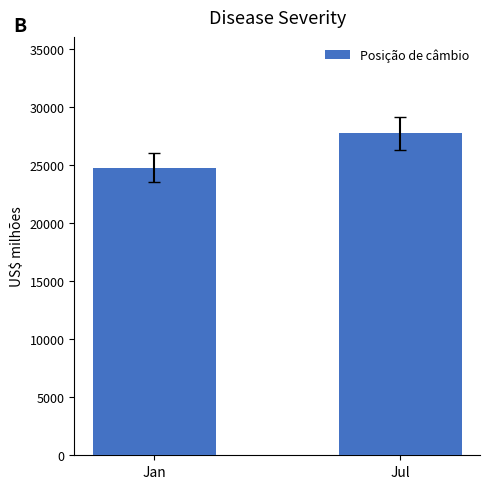

What is the value of the 1st bar from the left?

24800.7